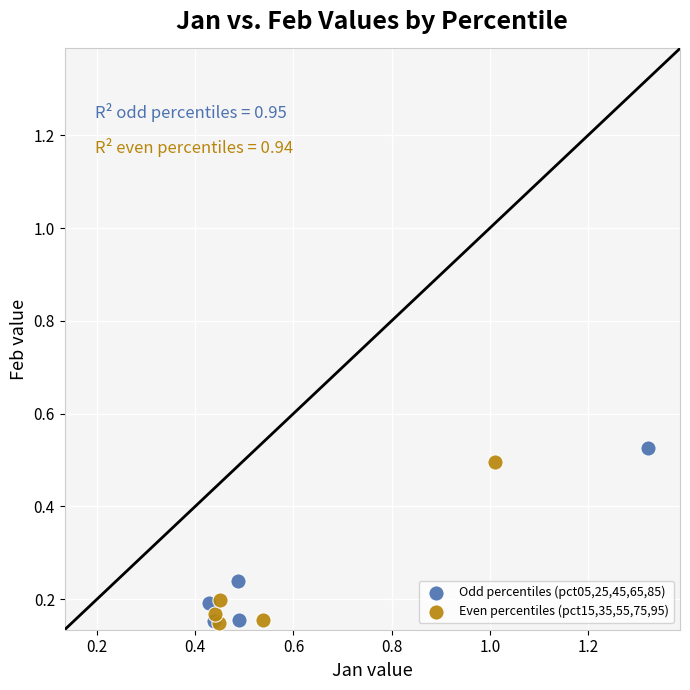

What are all the series names shown in the legend?

Odd percentiles (pct05,25,45,65,85), Even percentiles (pct15,35,55,75,95)